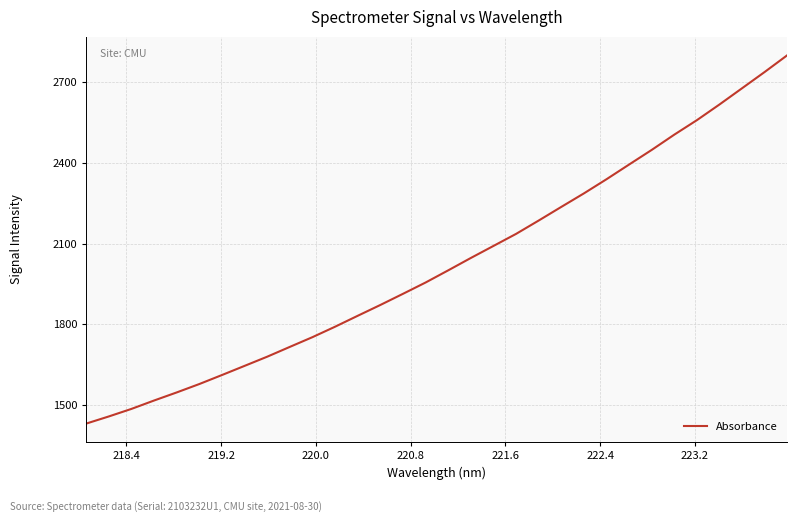

What is the minimum value shown in the chart?

1429.7